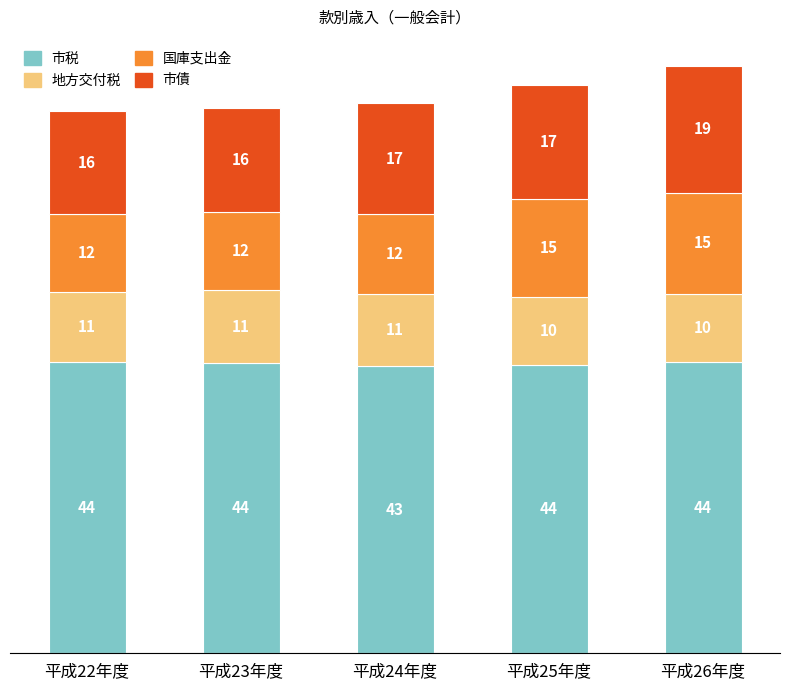

Are the bars horizontal?

No